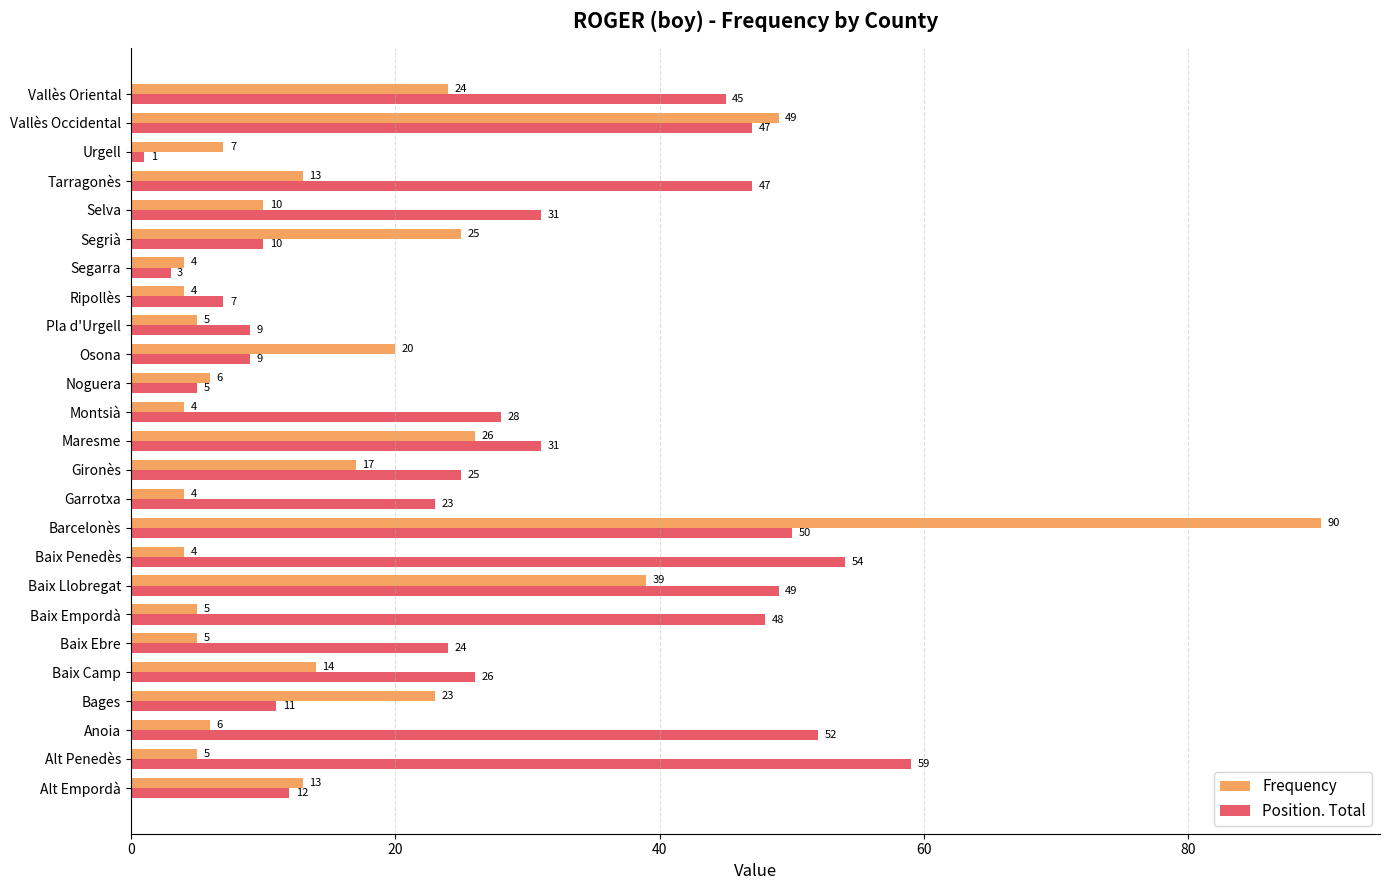

List the series in order of their overall mean, lowest first.

Frequency, Position. Total